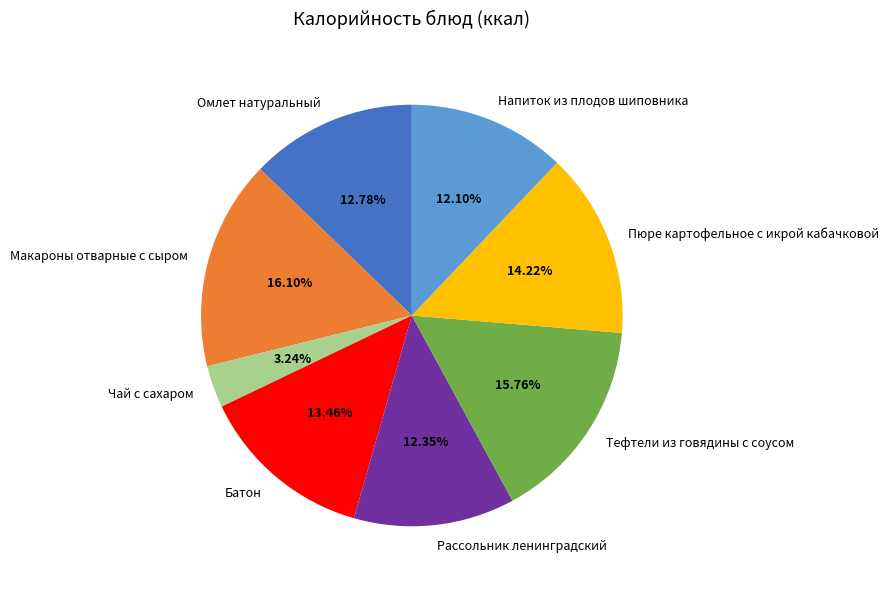

Which category has the smallest portion of the pie?

Чай с сахаром